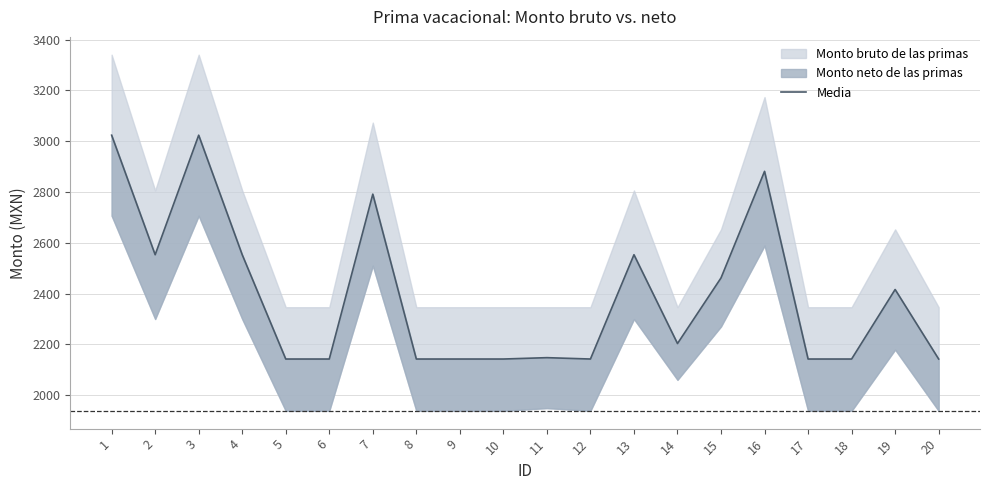

What is the difference between the maximum and second lowest values?

881.1